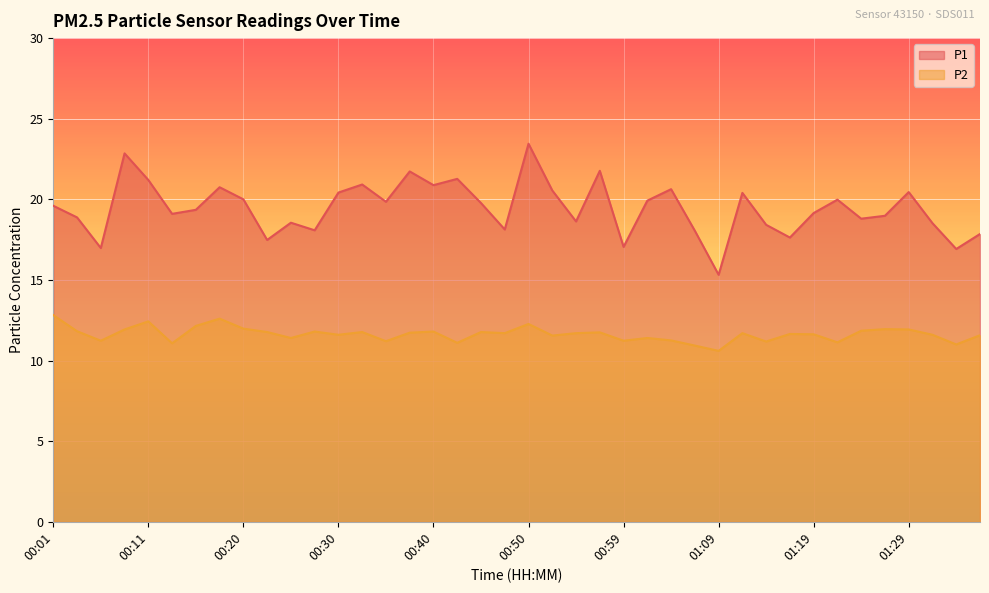

Is it true that P1 equals 27.2 at 01:21?

False